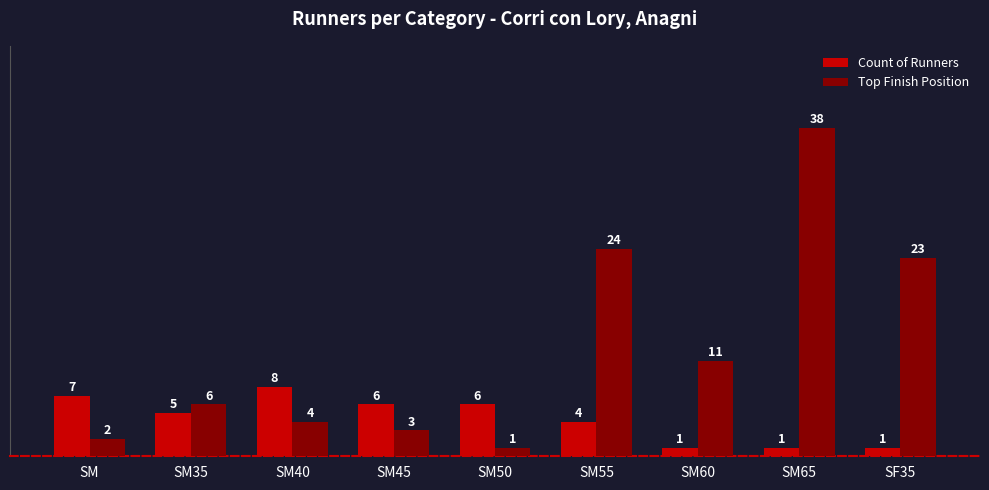

At which category is the sum across all series the highest?

SM65